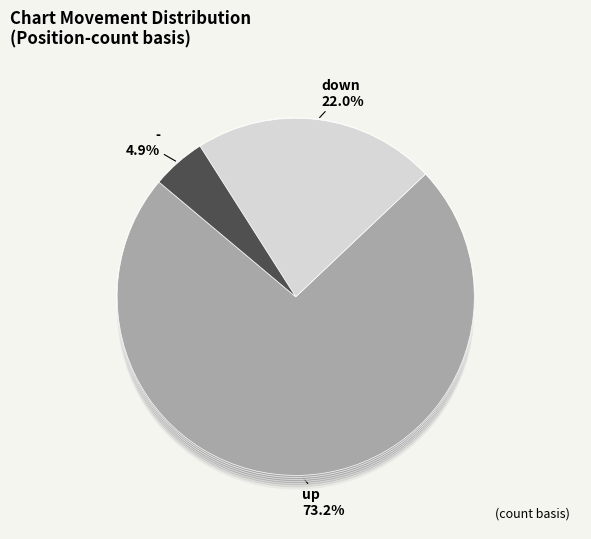

To the nearest percent, what is the combined percentage of - and up?

78%